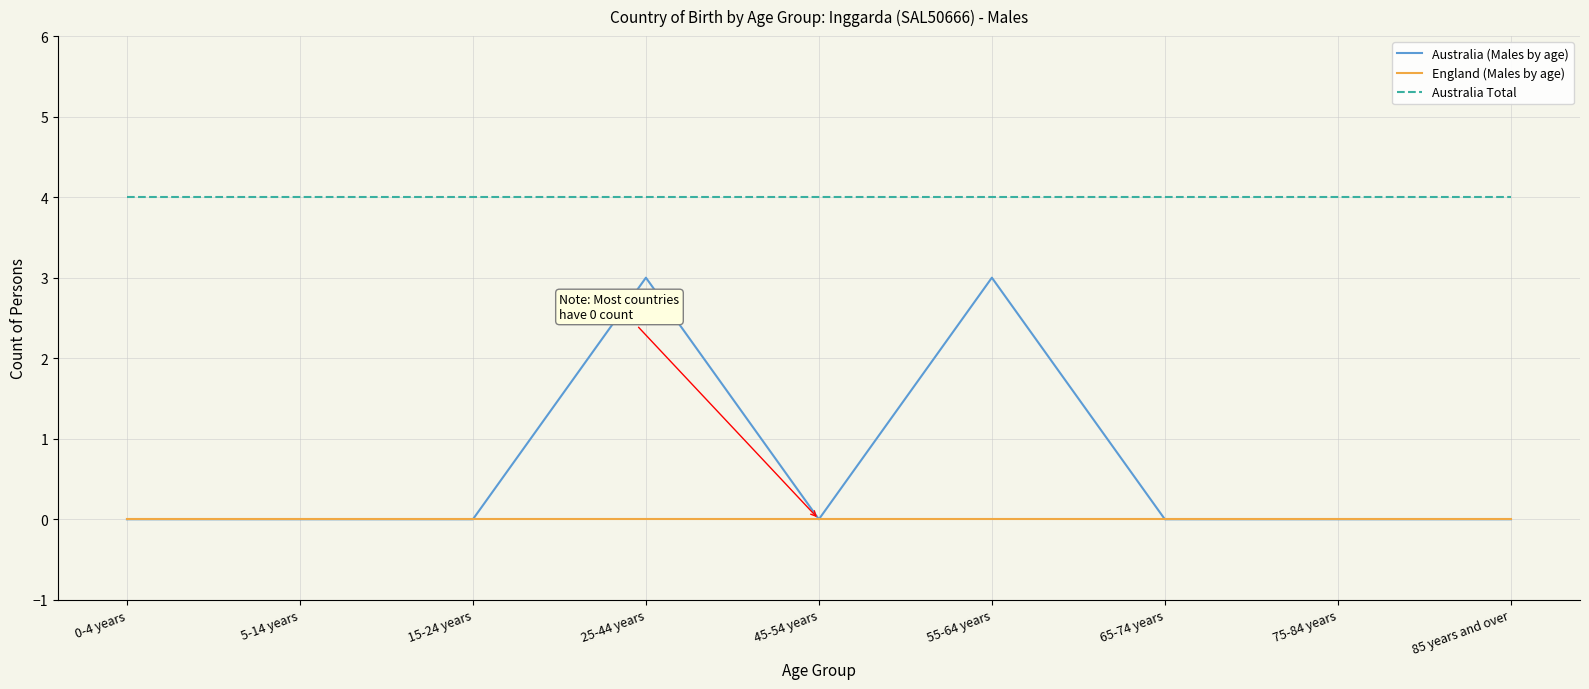

What are all the series names shown in the legend?

Australia (Males by age), England (Males by age), Australia Total